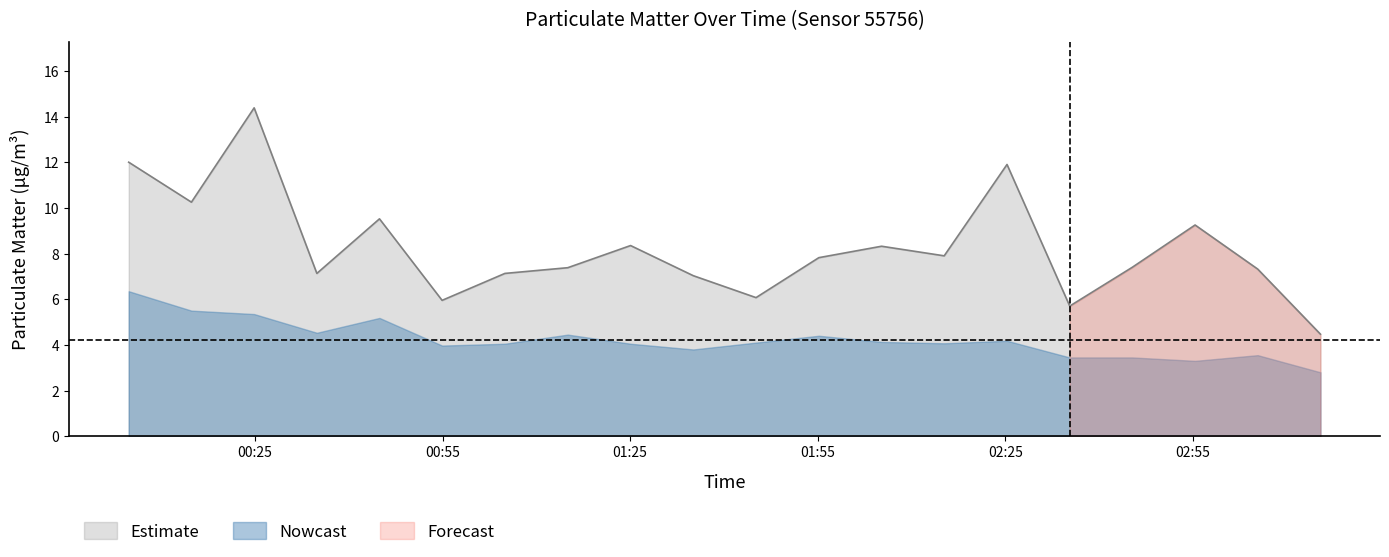

How many data points does each series have?

20